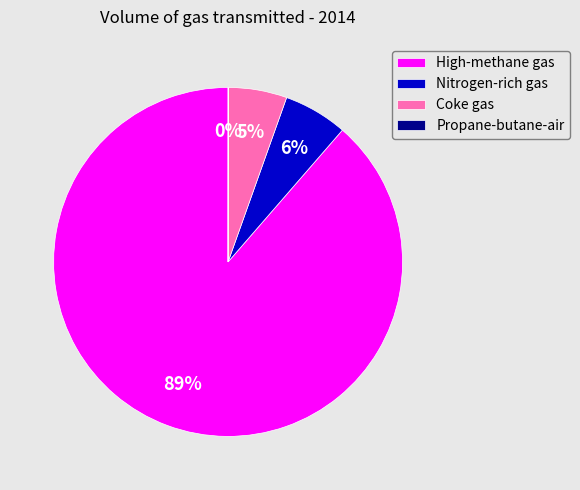

Which slice represents more than half of the pie?

High-methane gas